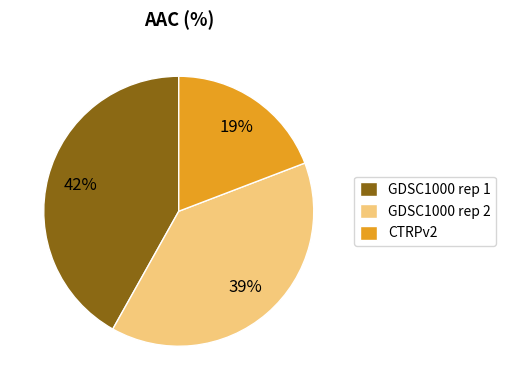

What is the largest slice in the pie chart?

GDSC1000 rep 1